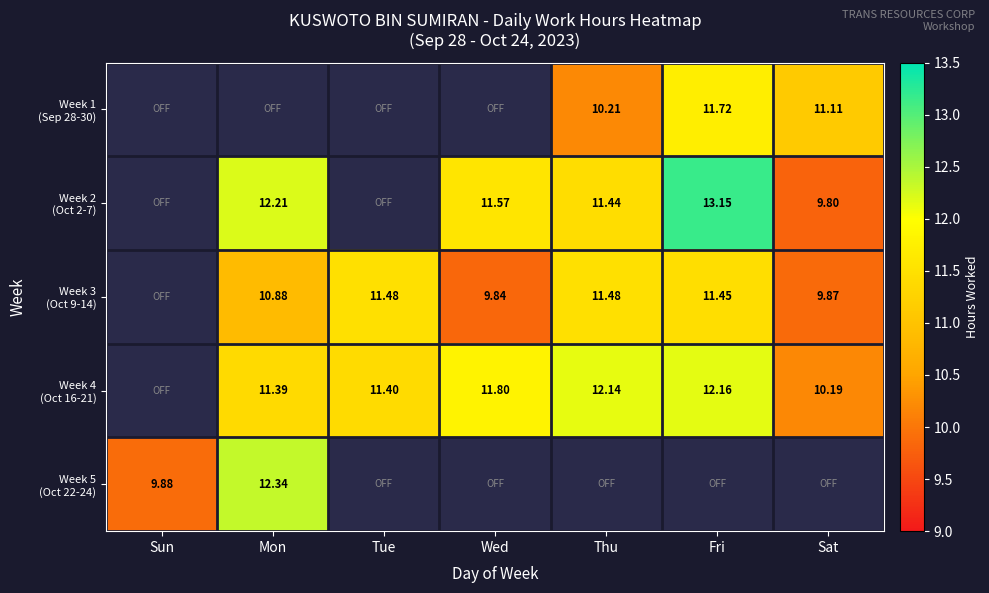

The value of Week 3 (Oct 9-14) at Tue is 11.5. True or false?

True